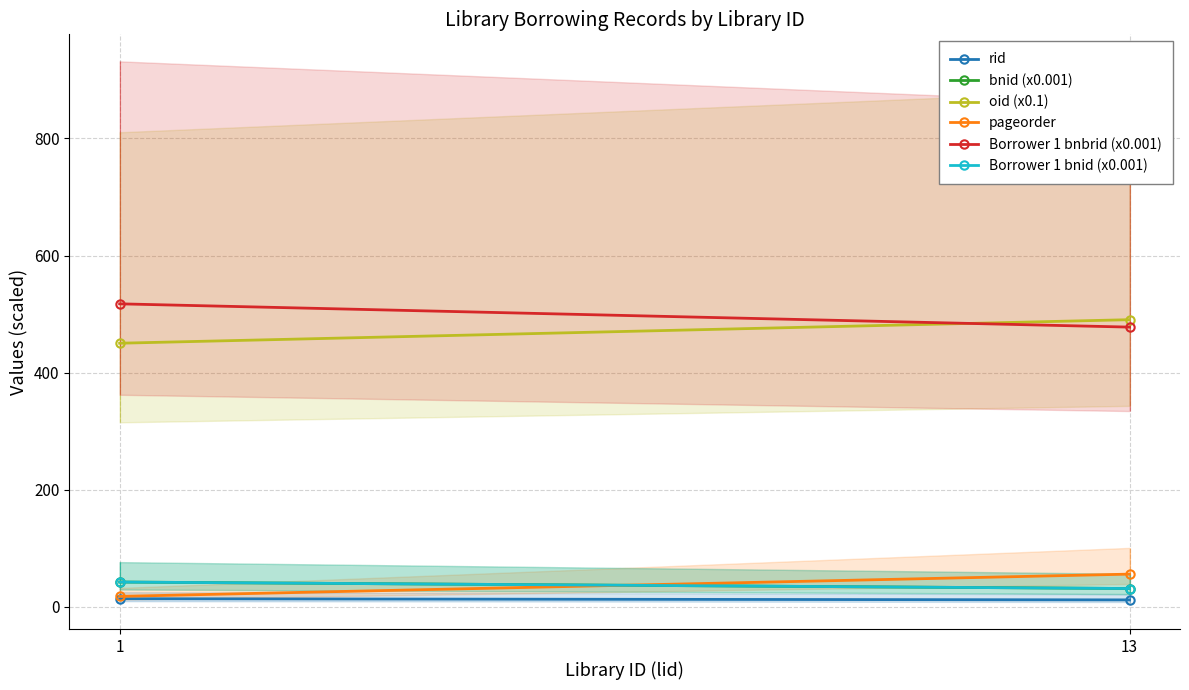

How many values in the Borrower 1 bnid (x0.001) series exceed 42?

1